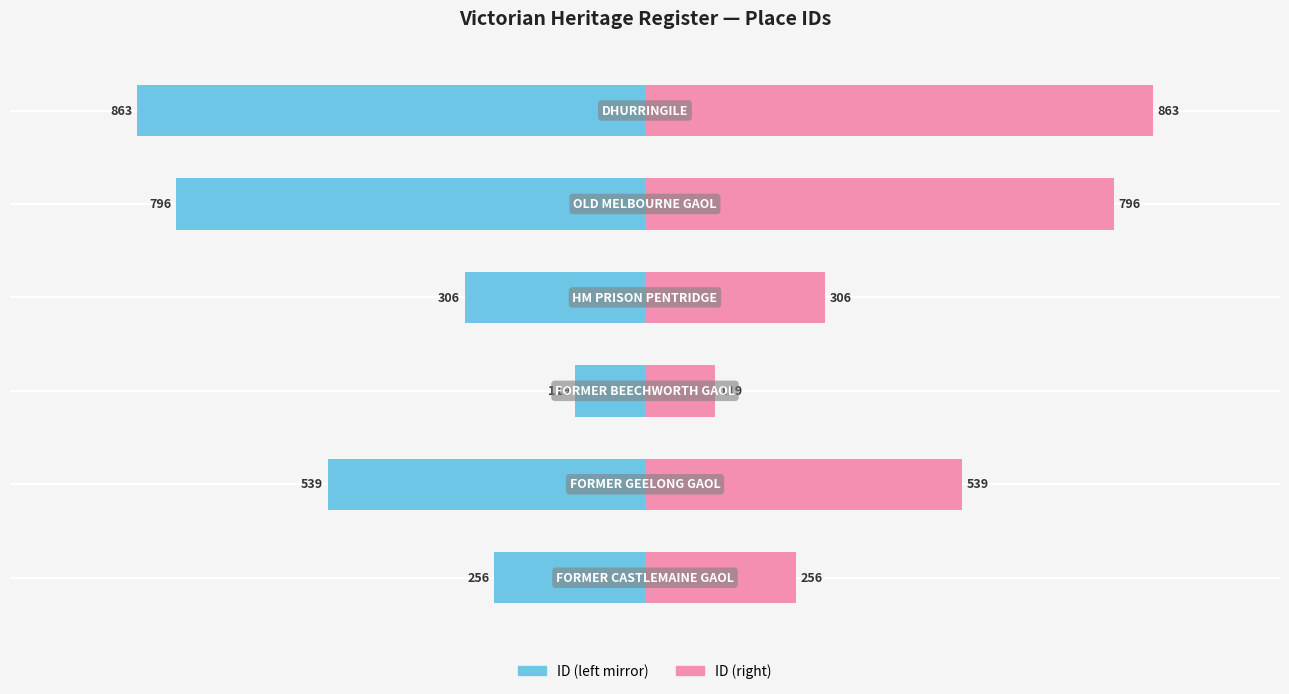

How many groups of bars are there?

6